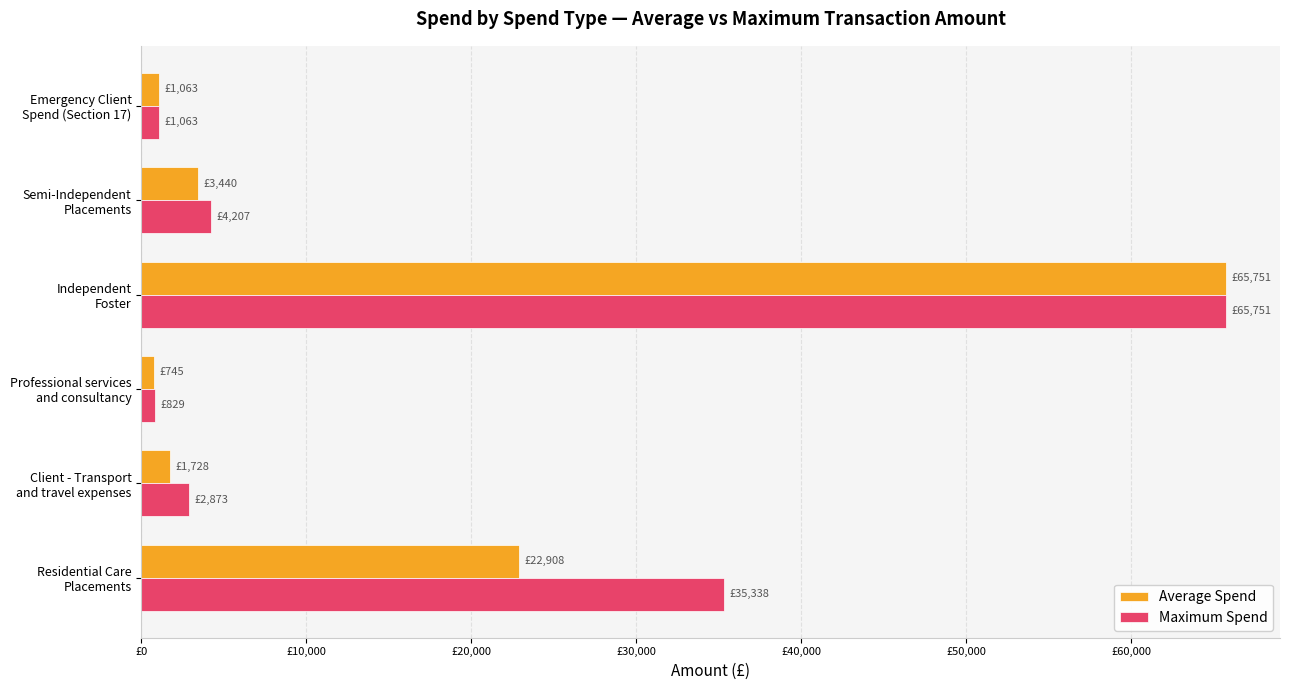

What are all the series names shown in the legend?

Average Spend, Maximum Spend